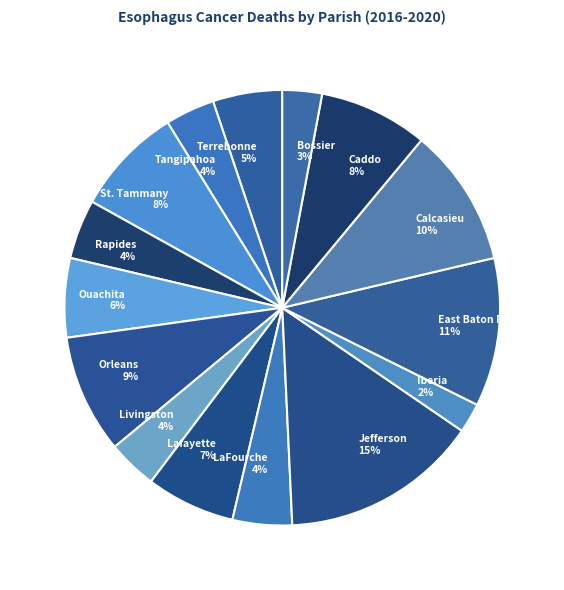

Between Rapides and Caddo, which is larger?

Caddo